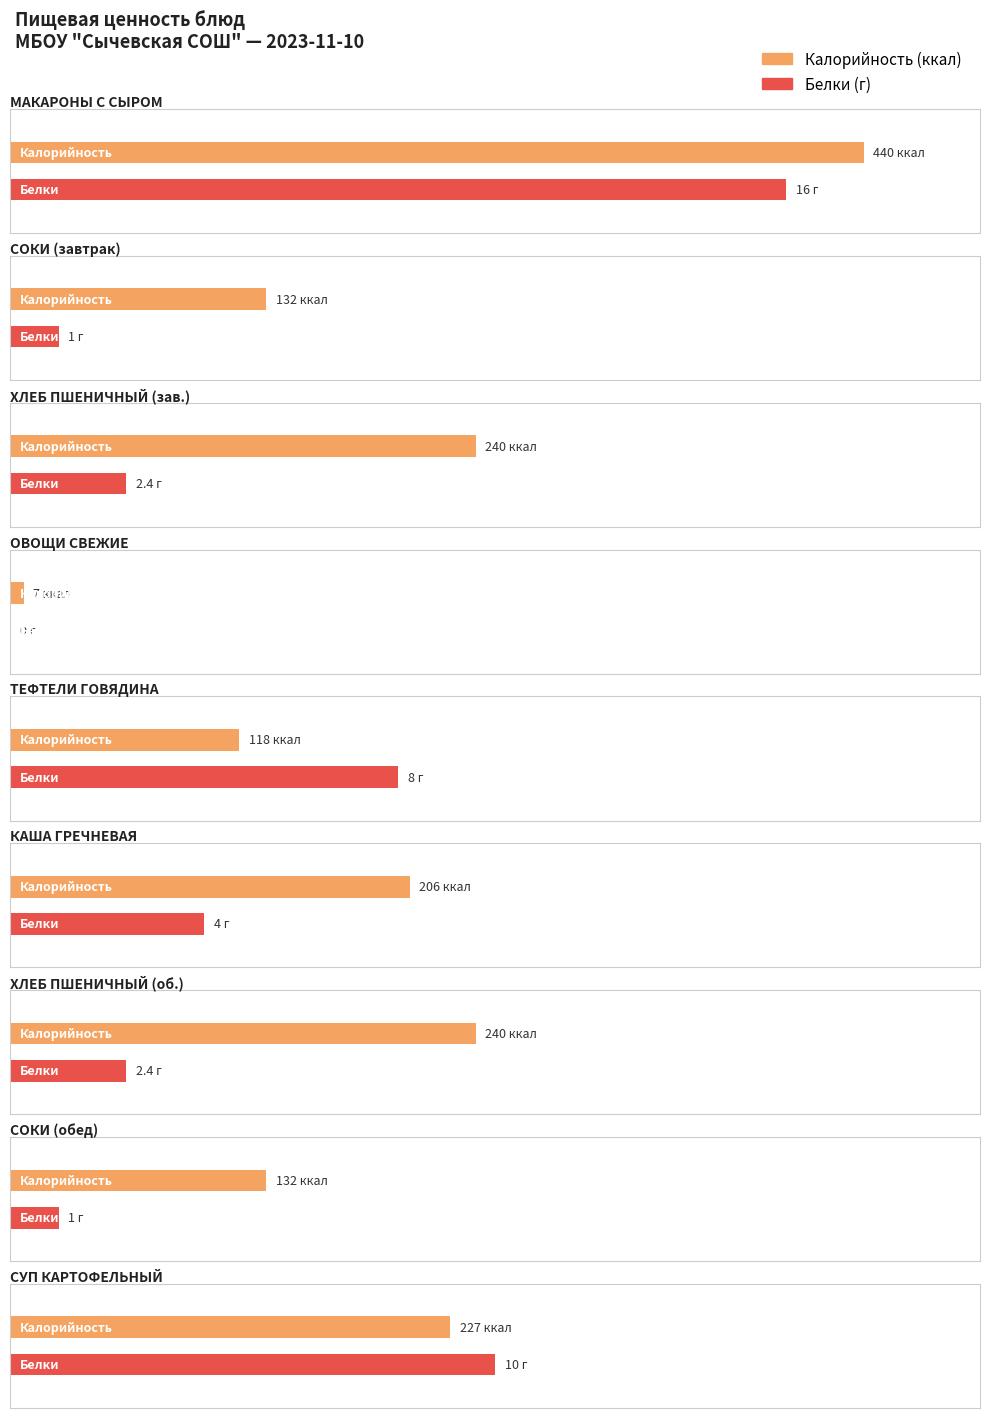

How many data points does each series have?

9